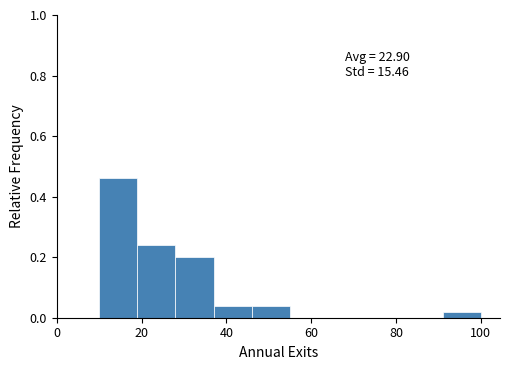

Which range on the x-axis has the tallest bar?

10 to 19